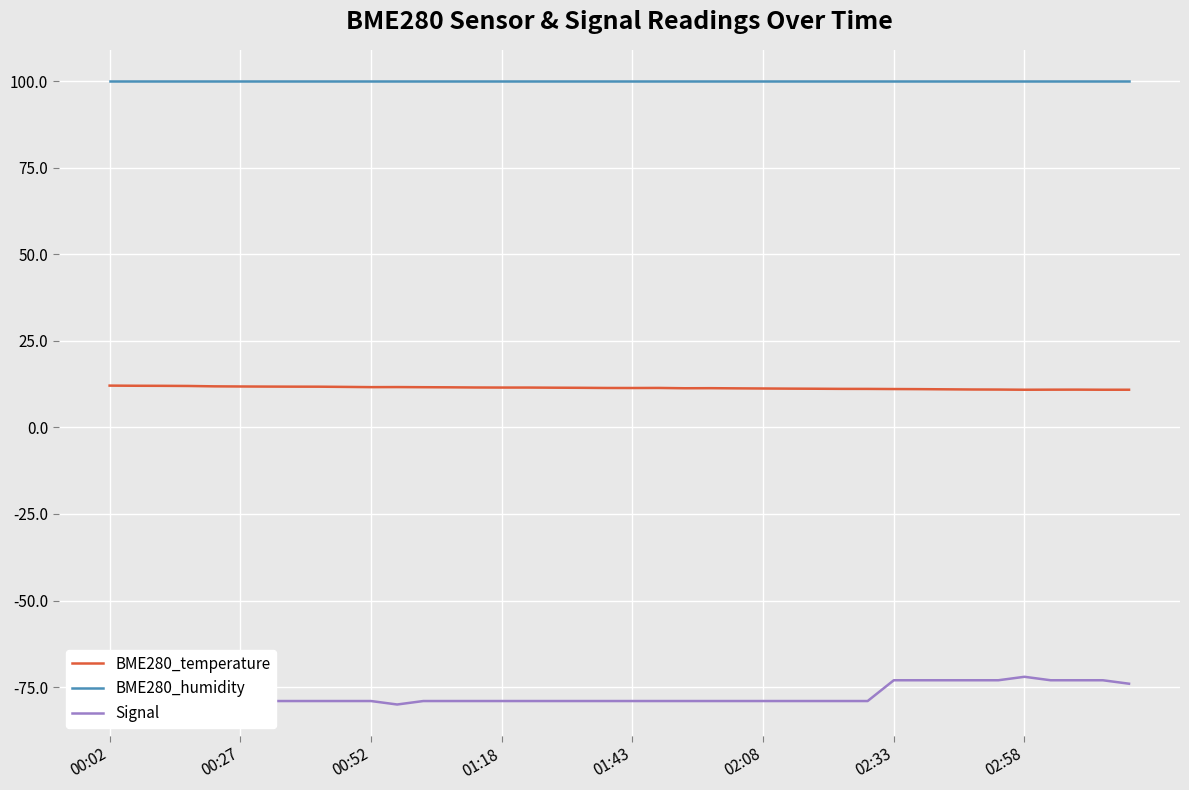

True or false: BME280_humidity and BME280_temperature intersect in this chart.

False